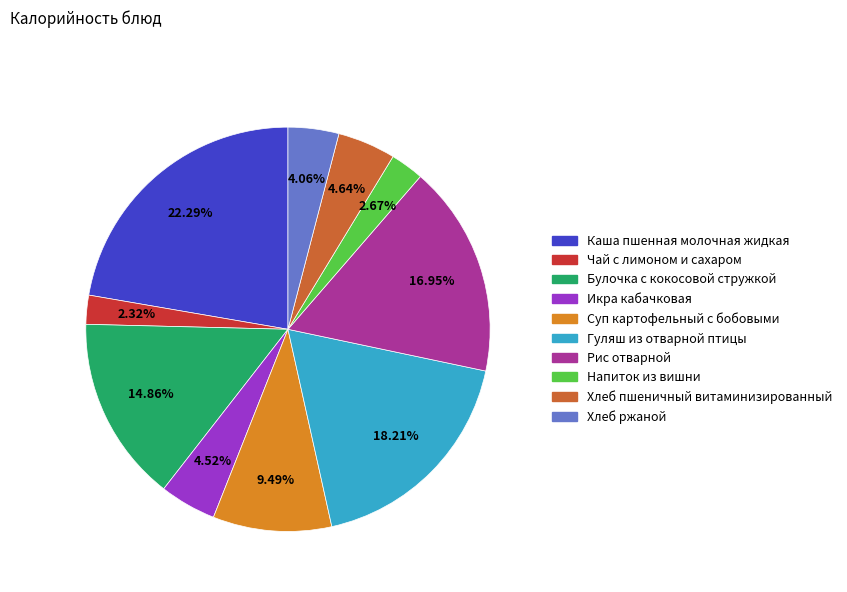

To the nearest percent, what is the average slice percentage?

10%